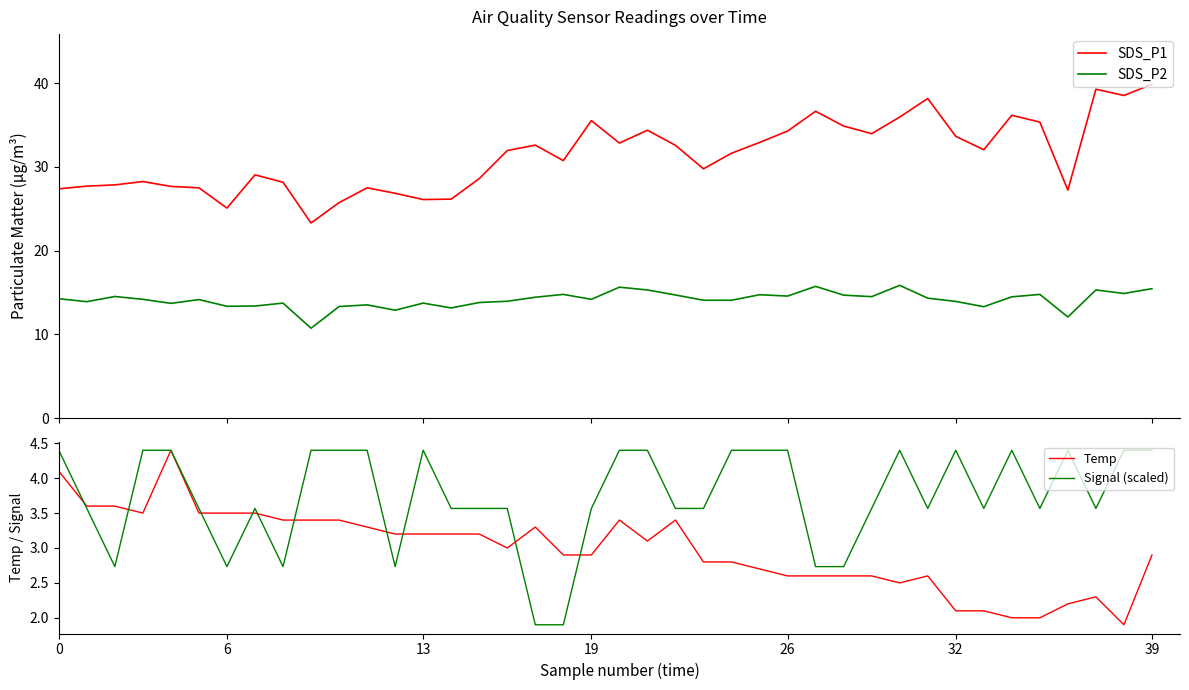

The SDS_P1 series shows 10.6 at 29. True or false?

False